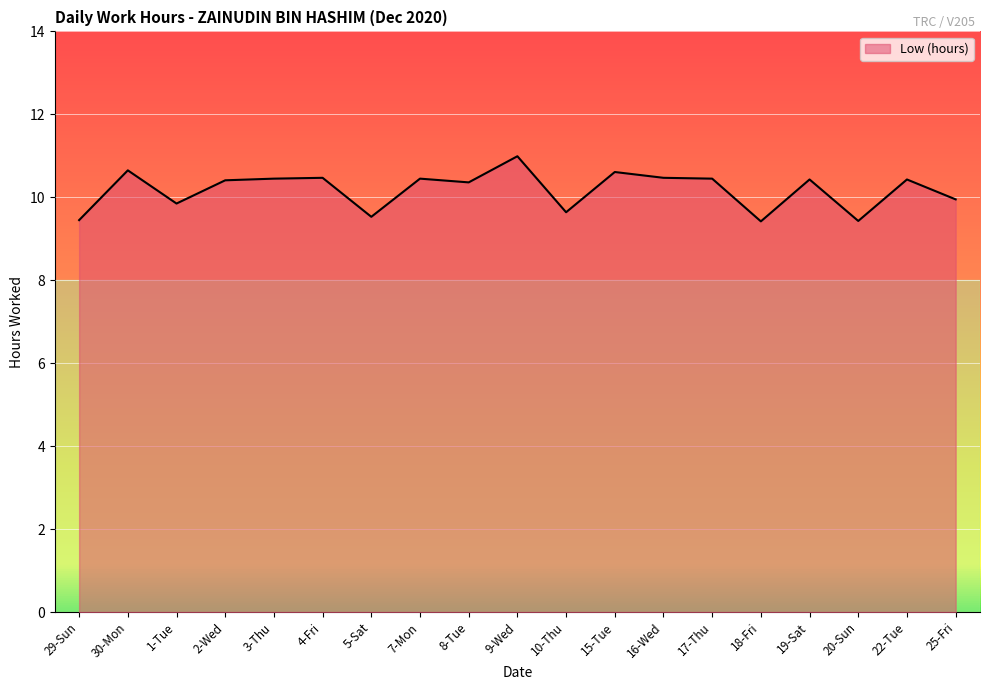

What position from the right is 5-Sat?

13